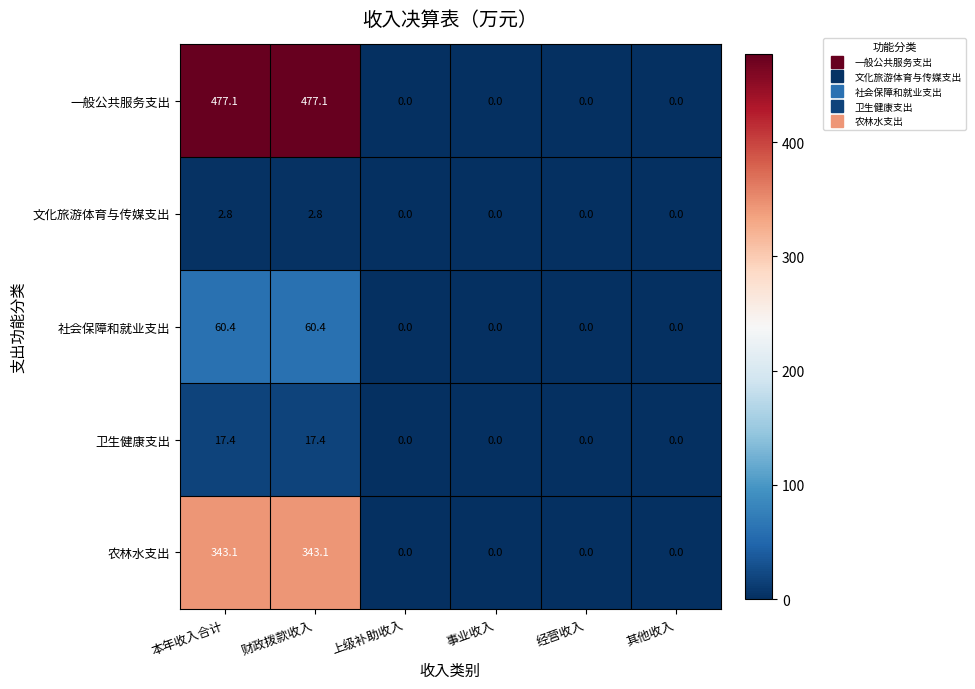

Reading left to right, what are all the values shown in this chart?

一般公共服务支出: 本年收入合计=477.1	财政拨款收入=477.1	上级补助收入=0.0	事业收入=0.0	经营收入=0.0	其他收入=0.0
文化旅游体育与传媒支出: 本年收入合计=2.8	财政拨款收入=2.8	上级补助收入=0.0	事业收入=0.0	经营收入=0.0	其他收入=0.0
社会保障和就业支出: 本年收入合计=60.4	财政拨款收入=60.4	上级补助收入=0.0	事业收入=0.0	经营收入=0.0	其他收入=0.0
卫生健康支出: 本年收入合计=17.4	财政拨款收入=17.4	上级补助收入=0.0	事业收入=0.0	经营收入=0.0	其他收入=0.0
农林水支出: 本年收入合计=343.1	财政拨款收入=343.1	上级补助收入=0.0	事业收入=0.0	经营收入=0.0	其他收入=0.0